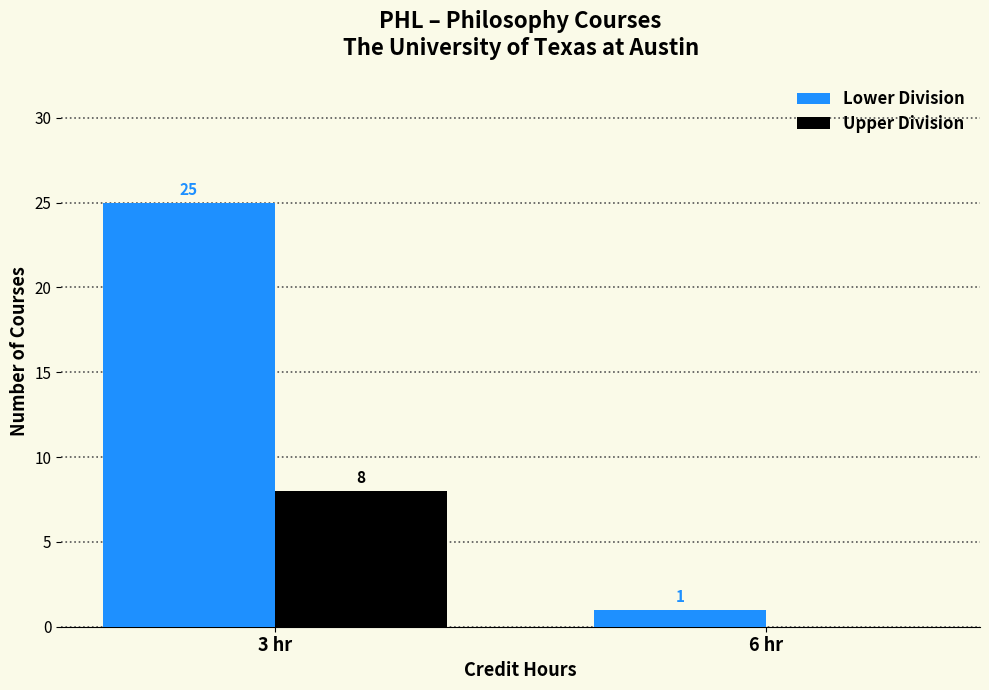

The Lower Division series shows 25 at 3 hr. True or false?

True